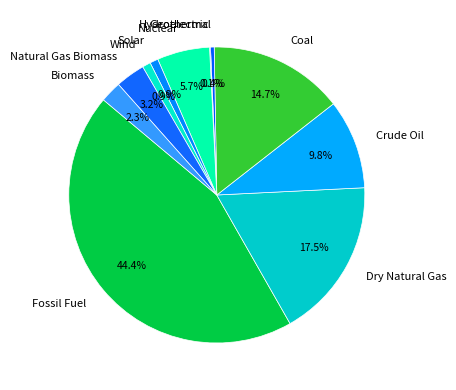

Which has a higher value, Coal or Nuclear?

Coal